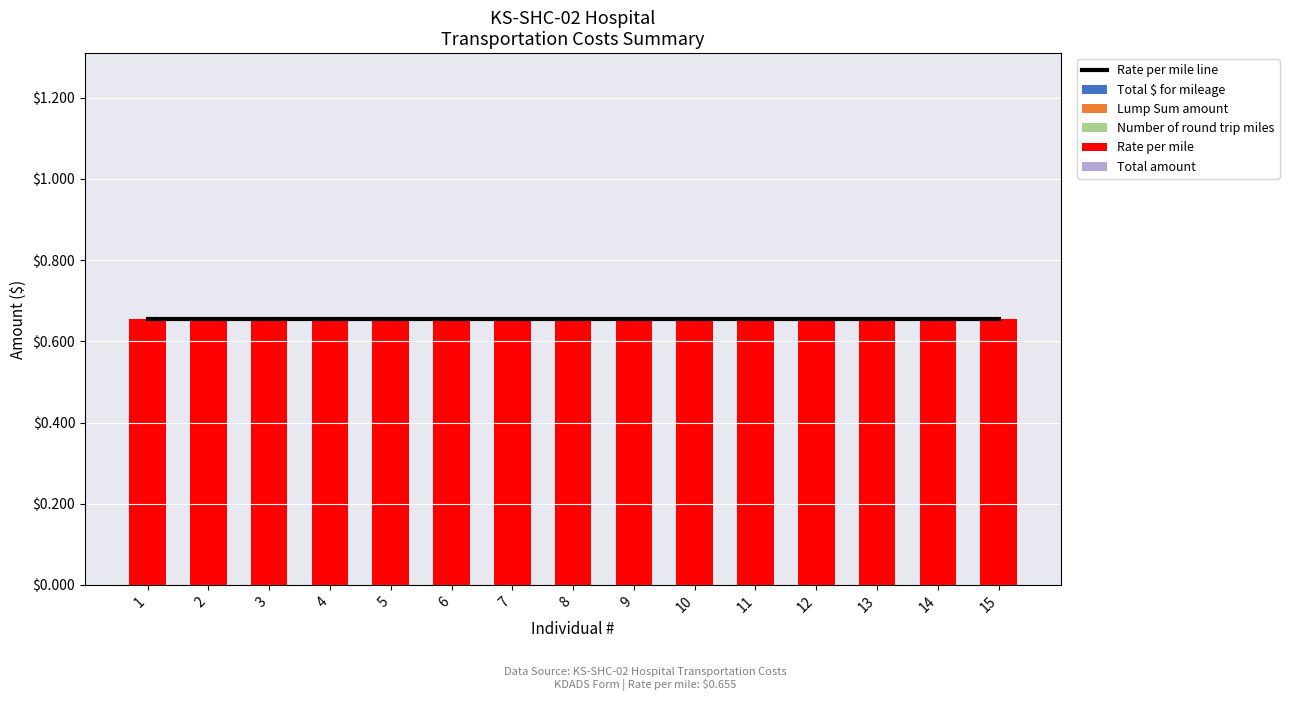

Are the bars grouped side by side (vs. stacked)?

Yes